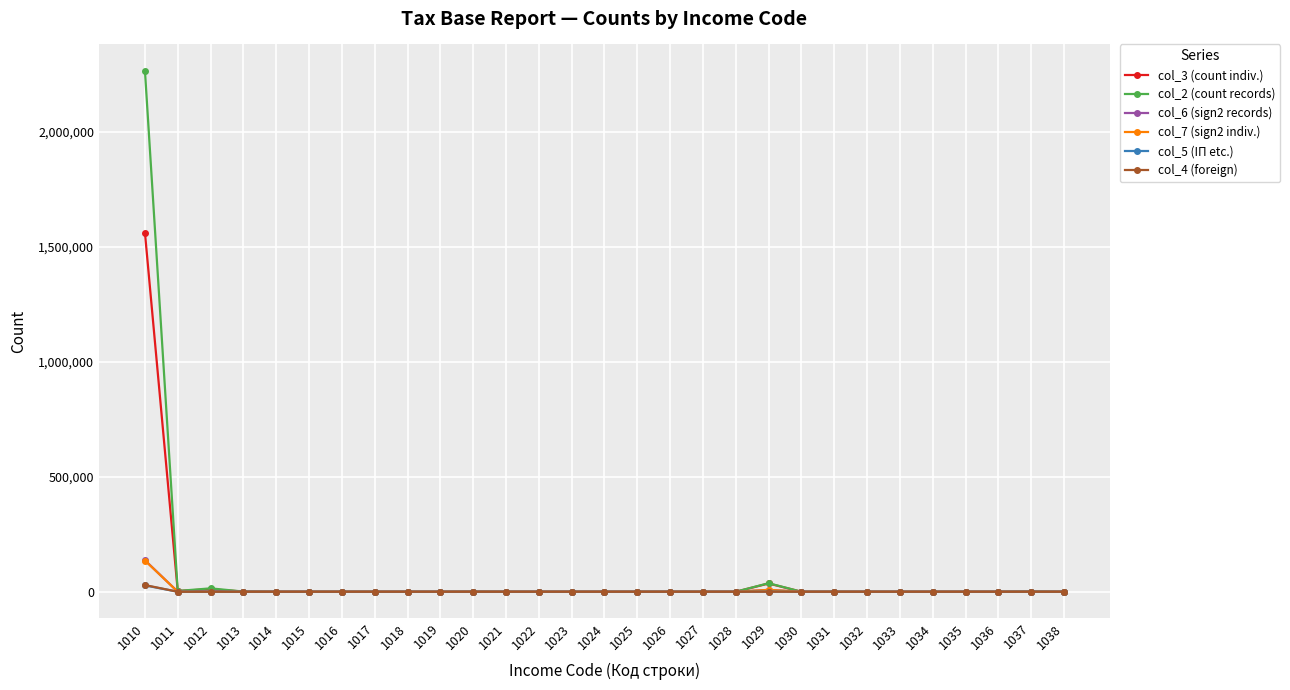

What are all the series names shown in the legend?

col_3 (count indiv.), col_2 (count records), col_6 (sign2 records), col_7 (sign2 indiv.), col_5 (IП etc.), col_4 (foreign)